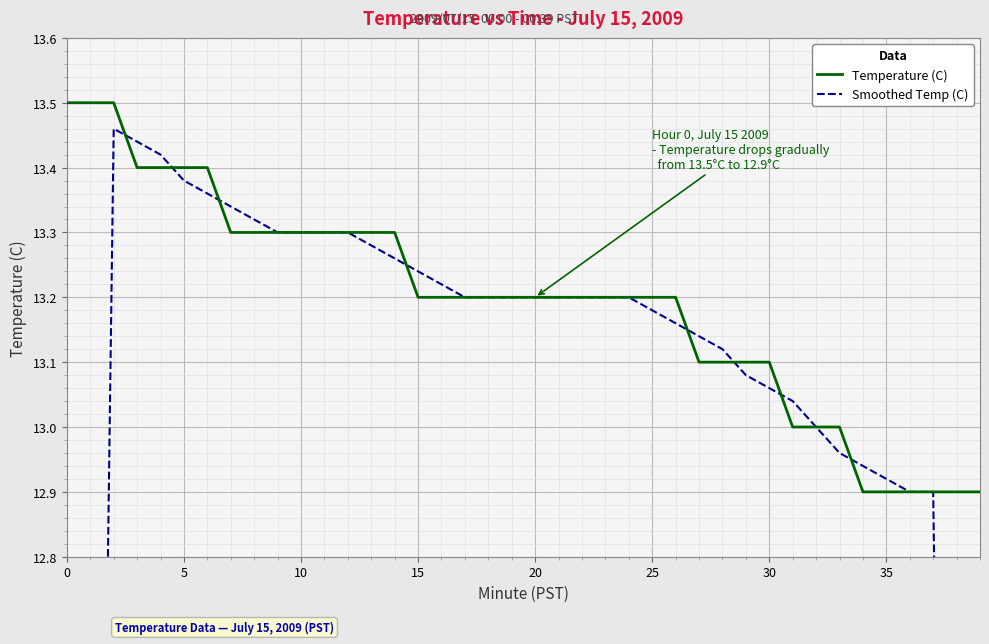

How many lines are shown in the chart?

2